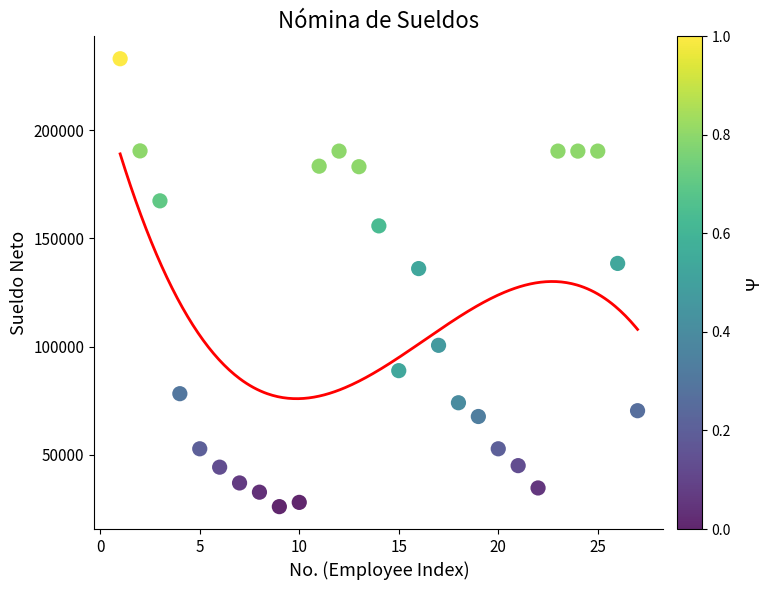

What is the range of X values (max minus min)?

26.0